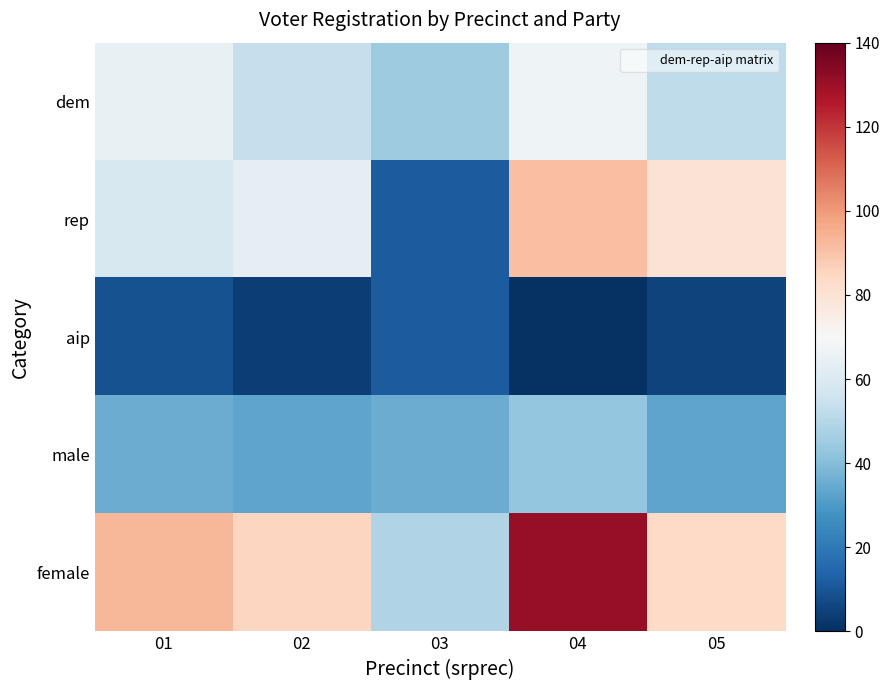

Count the number of data series in this chart.

5